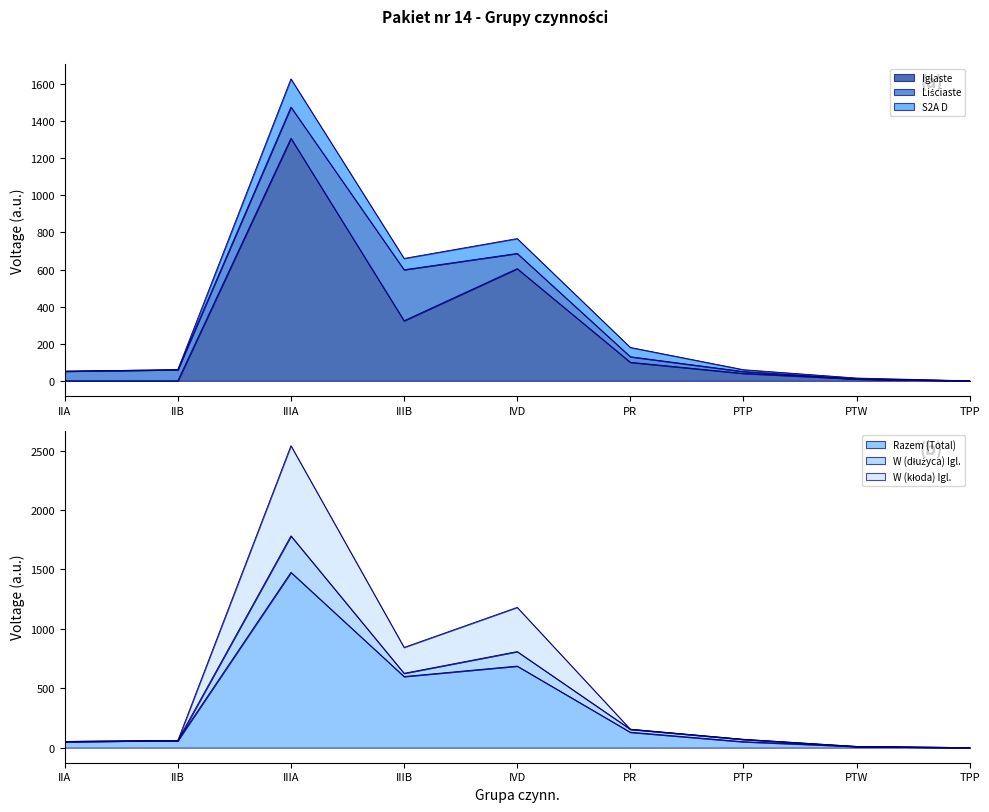

Where is the first local maximum for Razem (Total)?

IIIA